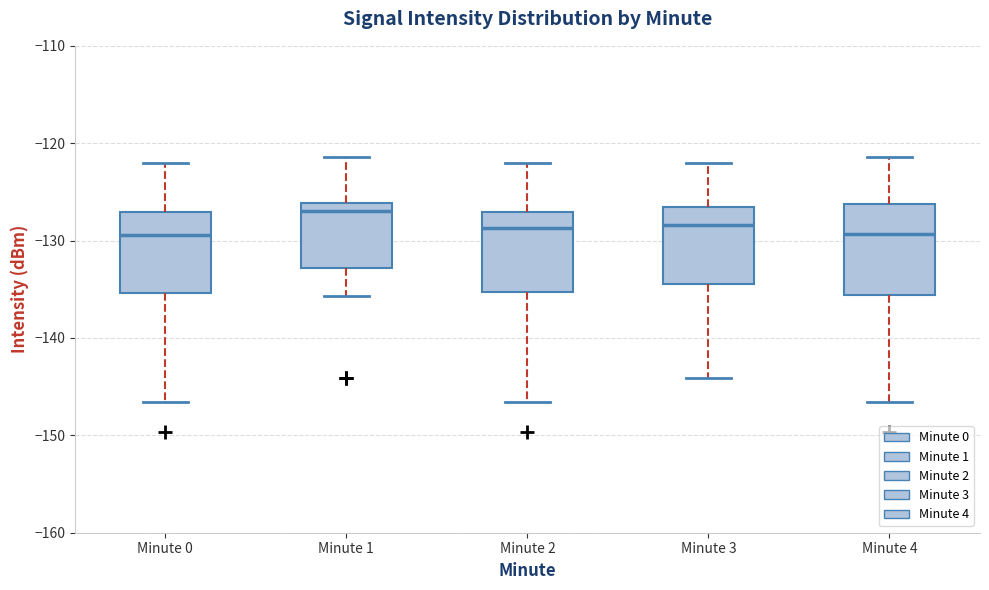

Where is the lower edge of the box for Minute 2 on the y-axis? The values are not printed on the chart, so give them approximately, as read against the axis.

-135